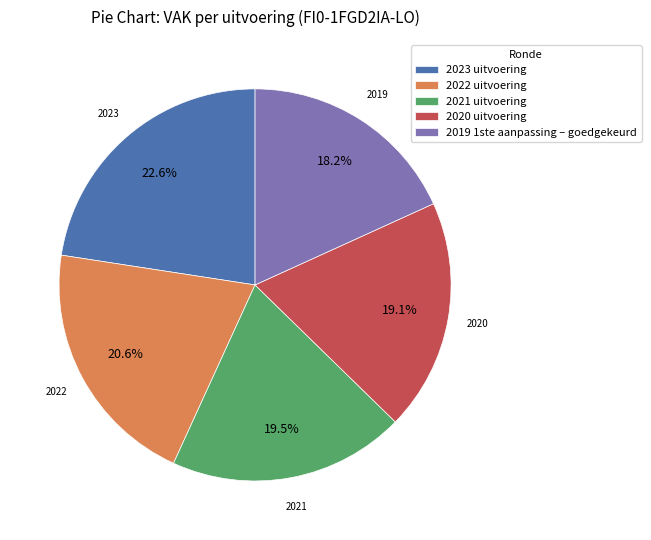

Which category has the biggest portion of the pie?

2023 uitvoering